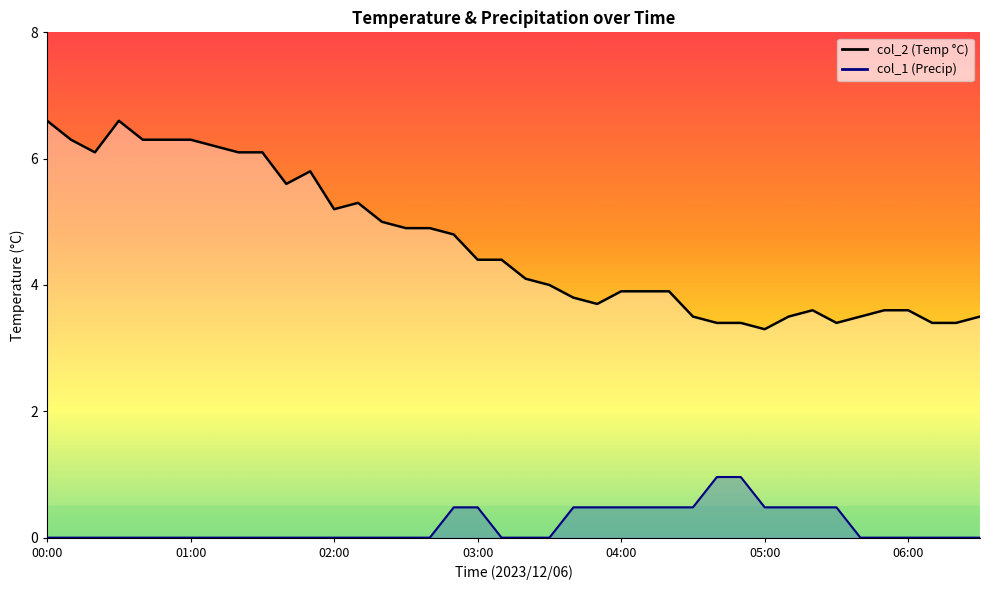

What is the total value across all series at 00:10?

6.3